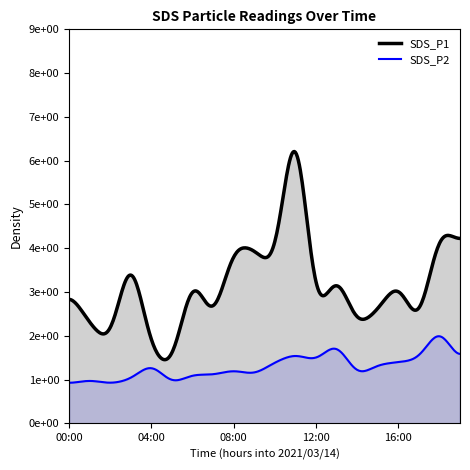

True or false: SDS_P2 and SDS_P1 intersect in this chart.

False